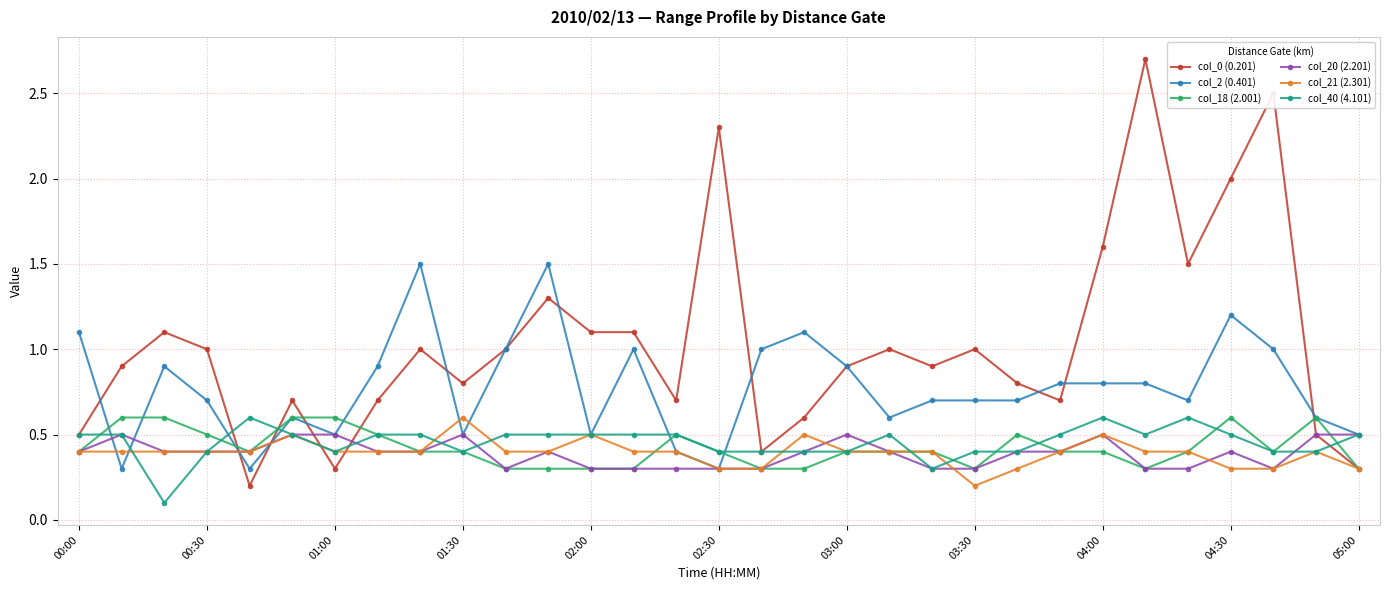

Which series has the largest total across all categories?

col_0 (0.201)